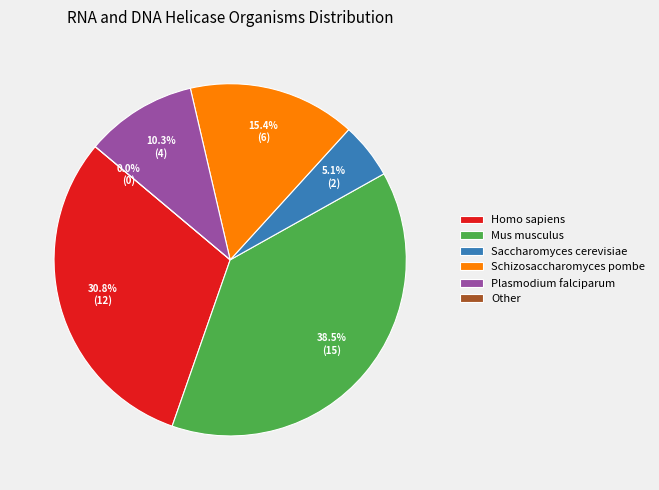

Is it true that Plasmodium falciparum is 1% of the pie?

False